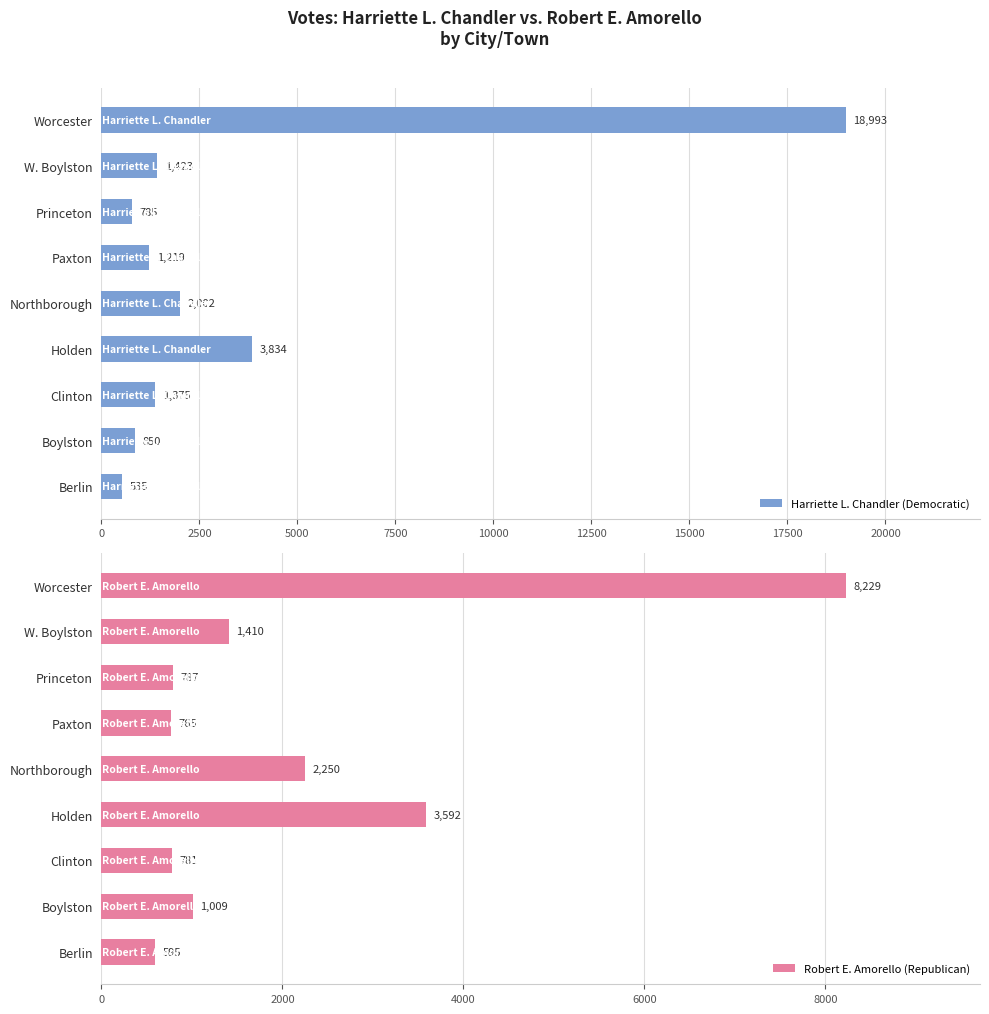

What is the smallest value displayed?

535